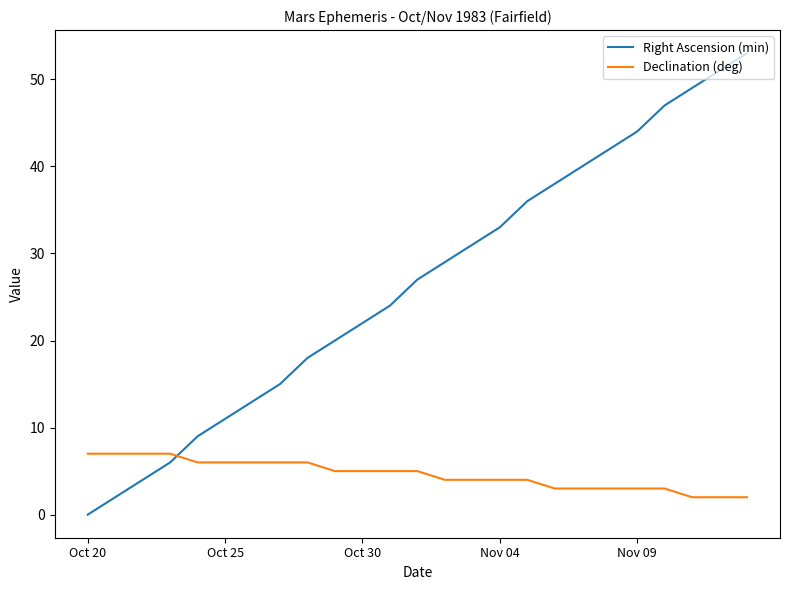

What is the difference between the maximum and minimum values in the Right Ascension (min) series?

53